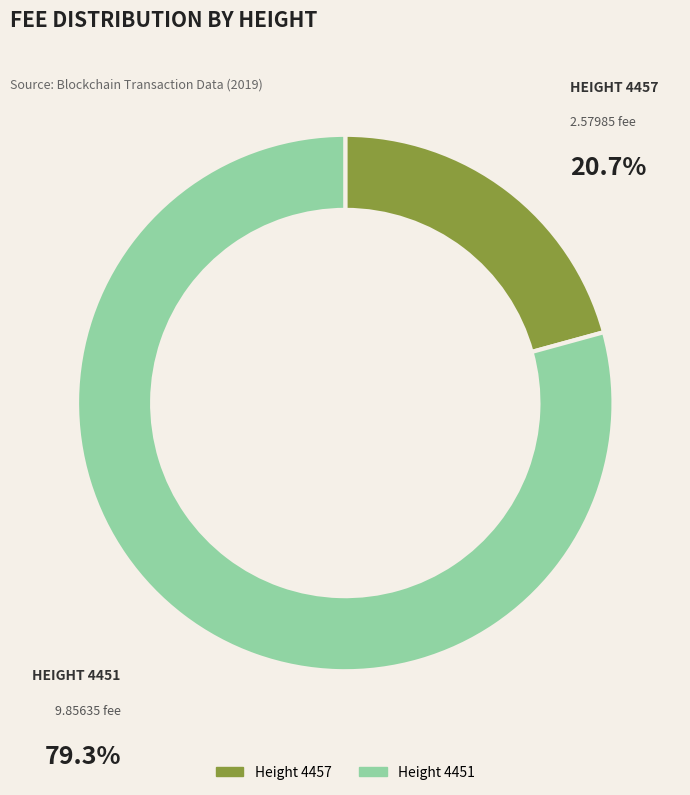

Is there a majority slice in this chart?

Yes